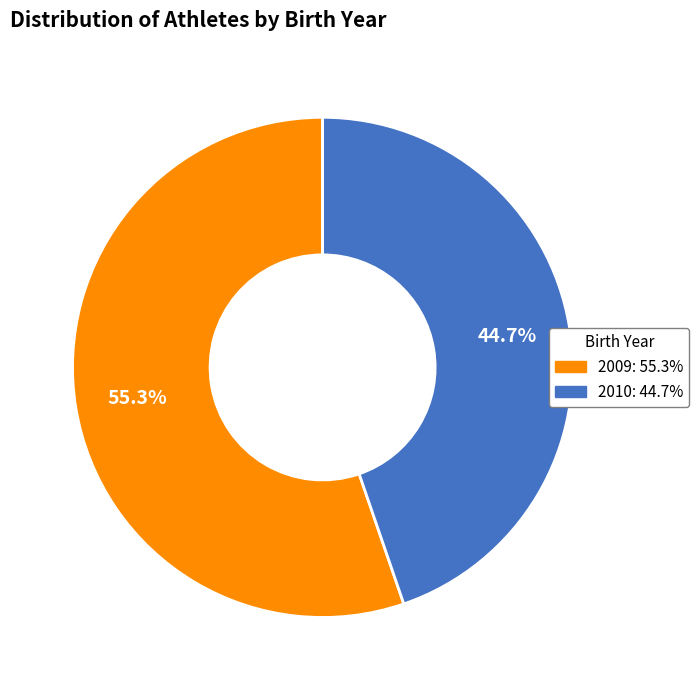

Count the number of slices in the pie.

2